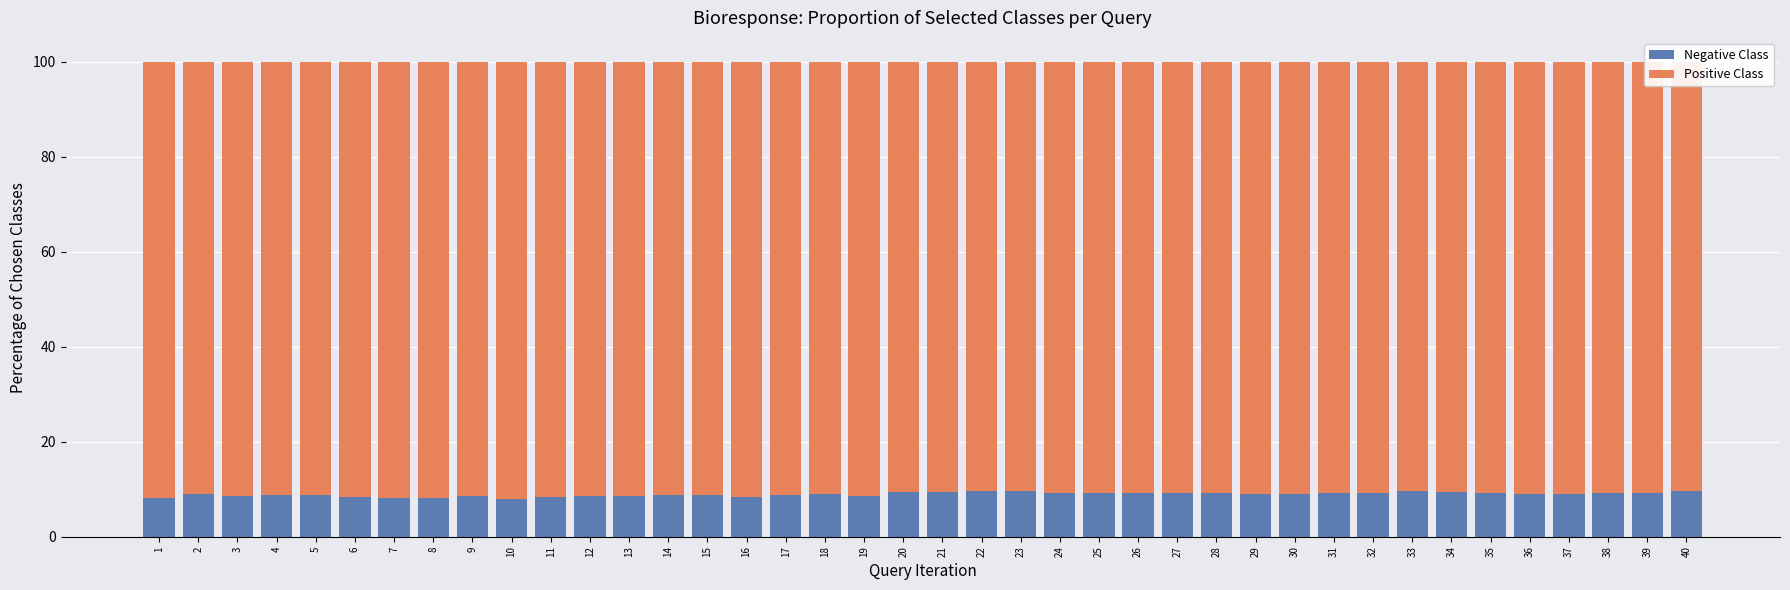

The value of Negative Class at 8 is 8.1. True or false?

True